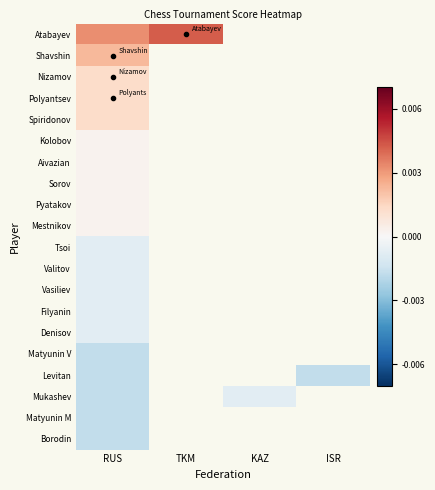

At which category does the chart reach its minimum across all series?

RUS